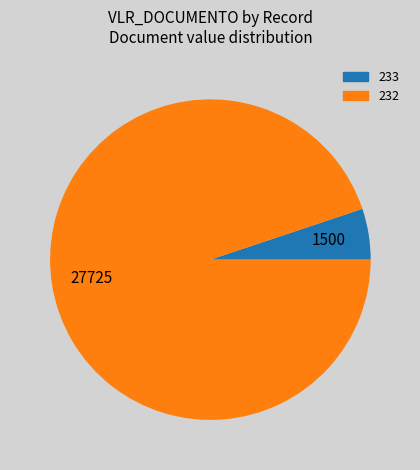

Does 232 account for over 50% of the chart?

Yes